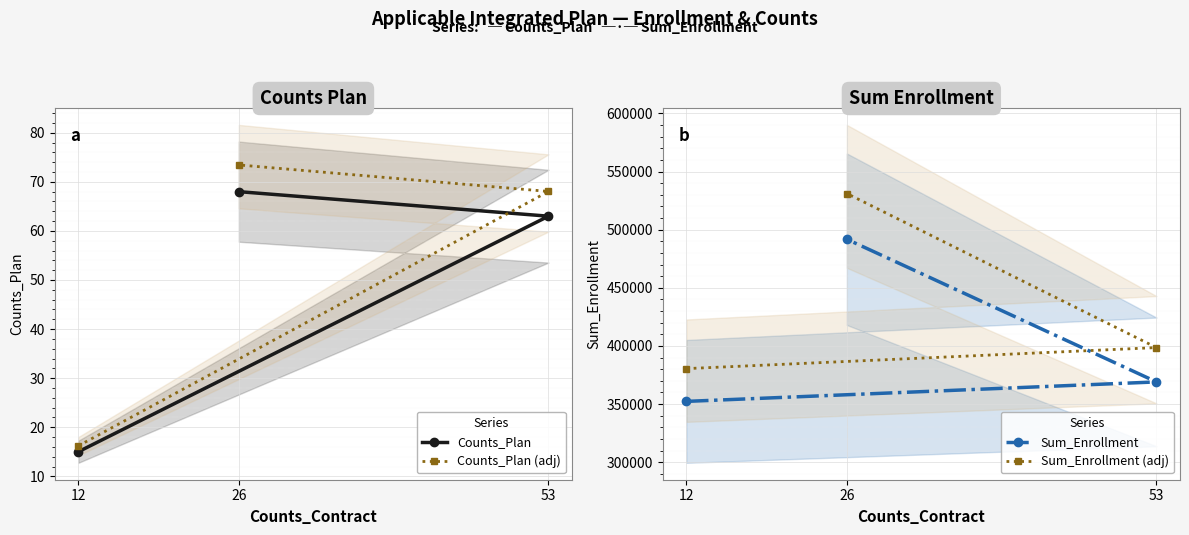

Which series changed the most between 12 and 53?

Sum_Enrollment (adj)